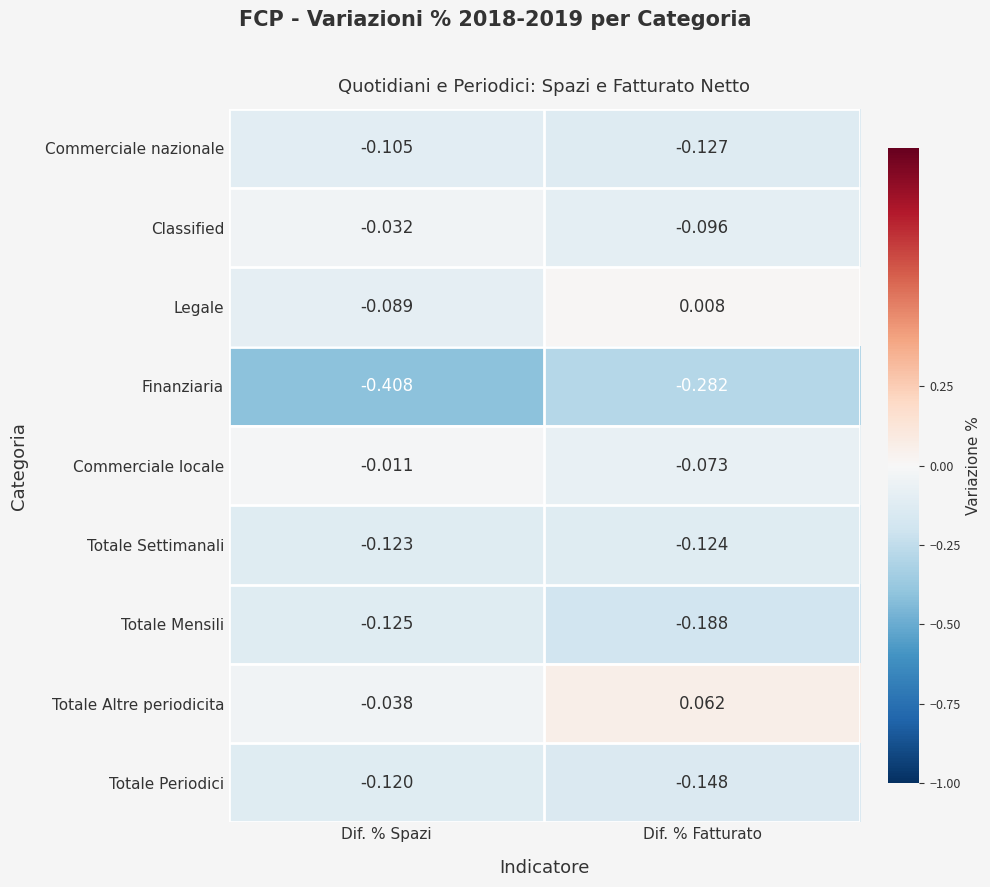

At which category is the sum across all series the highest?

Dif. % Fatturato